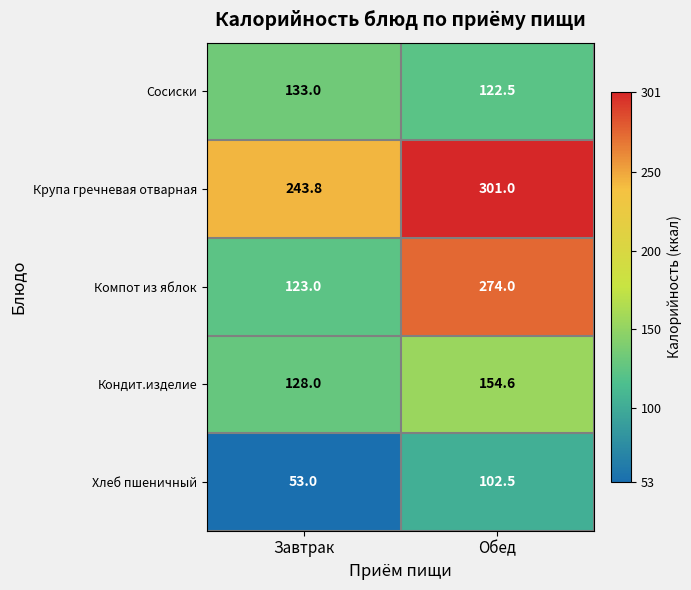

At which category is the sum across all series the highest?

Обед